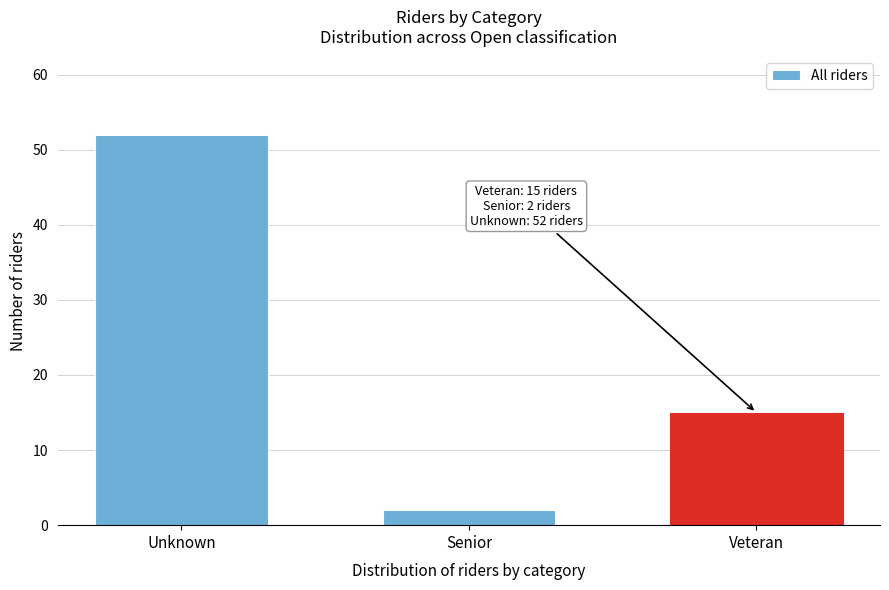

Reading left to right, extract all data points from this chart.

52	2	15